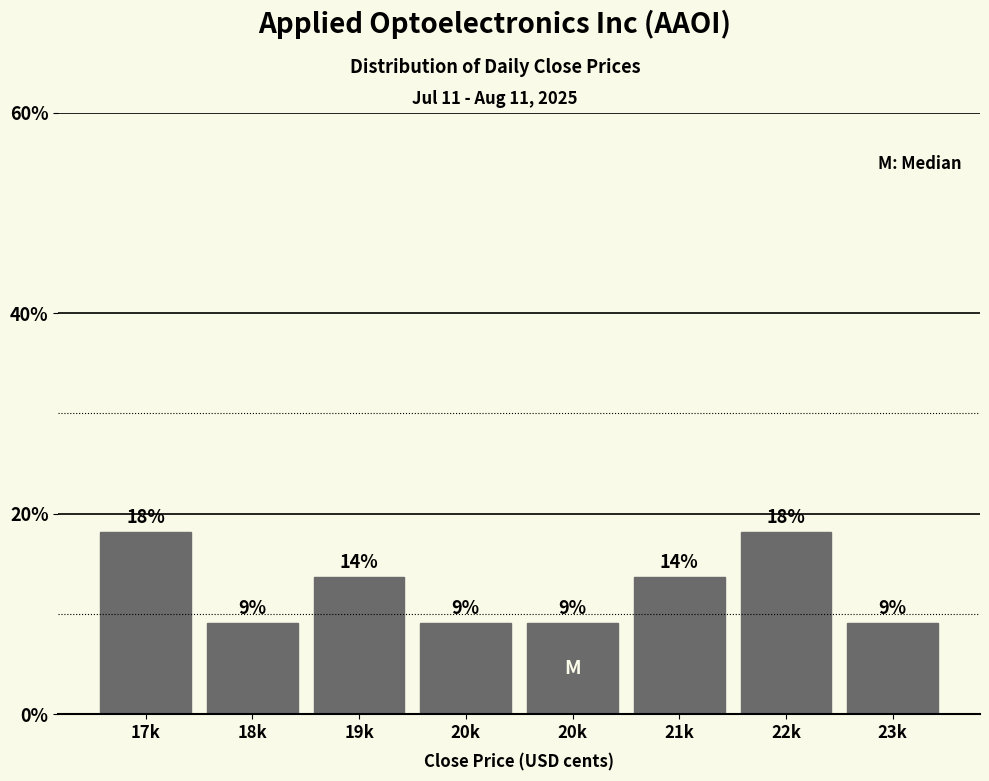

How many bars are there in total?

8